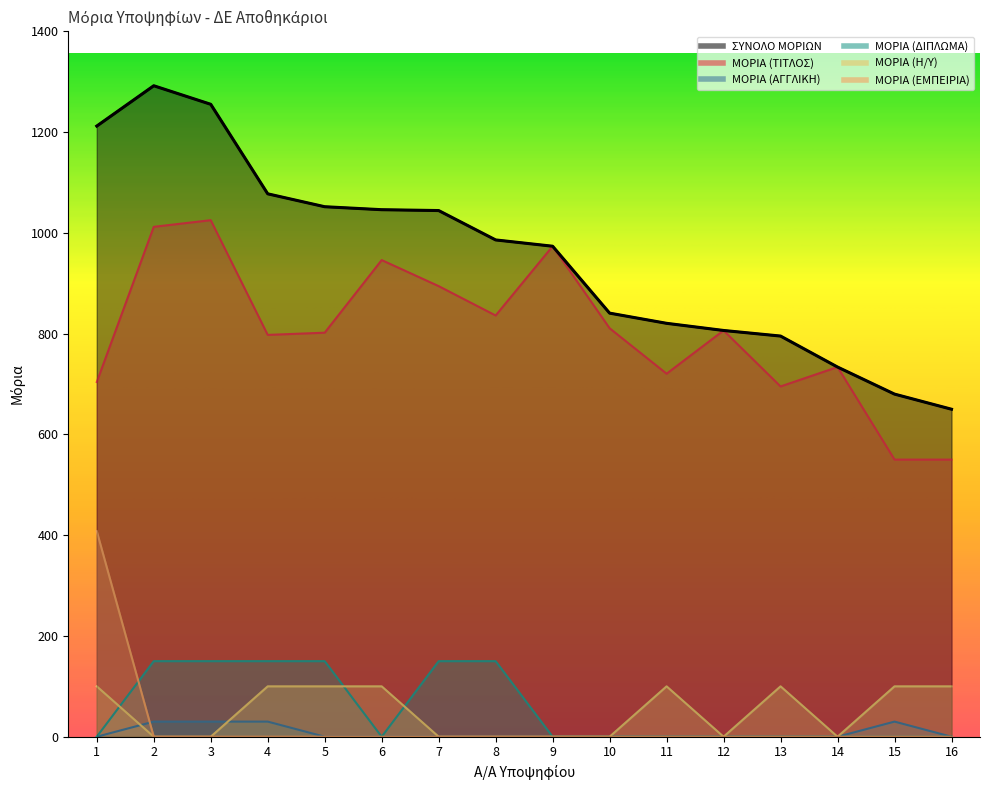

What is the average value of the ΜΟΡΙΑ (ΔΙΠΛΩΜΑ) series?

56.2